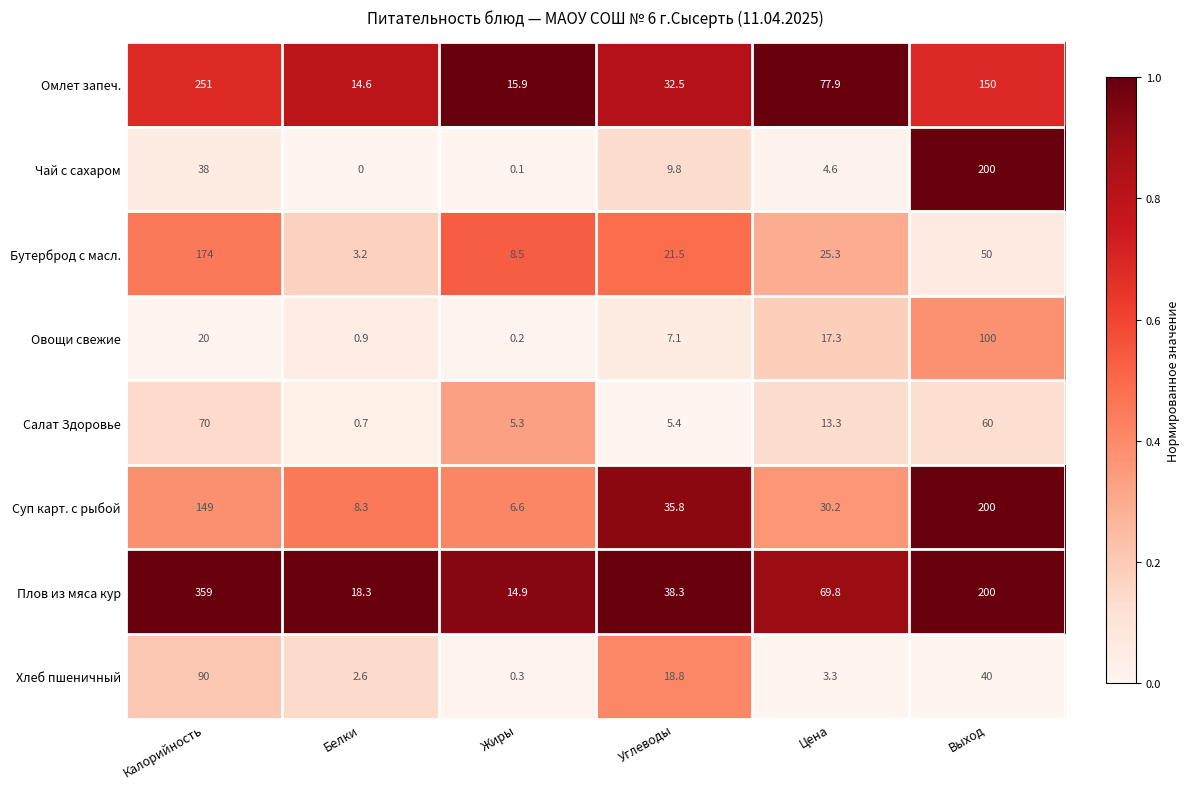

At Калорийность, list the series in order from largest to smallest.

Плов из мяса кур, Омлет запеч., Бутерброд с масл., Суп карт. с рыбой, Хлеб пшеничный, Салат Здоровье, Чай с сахаром, Овощи свежие